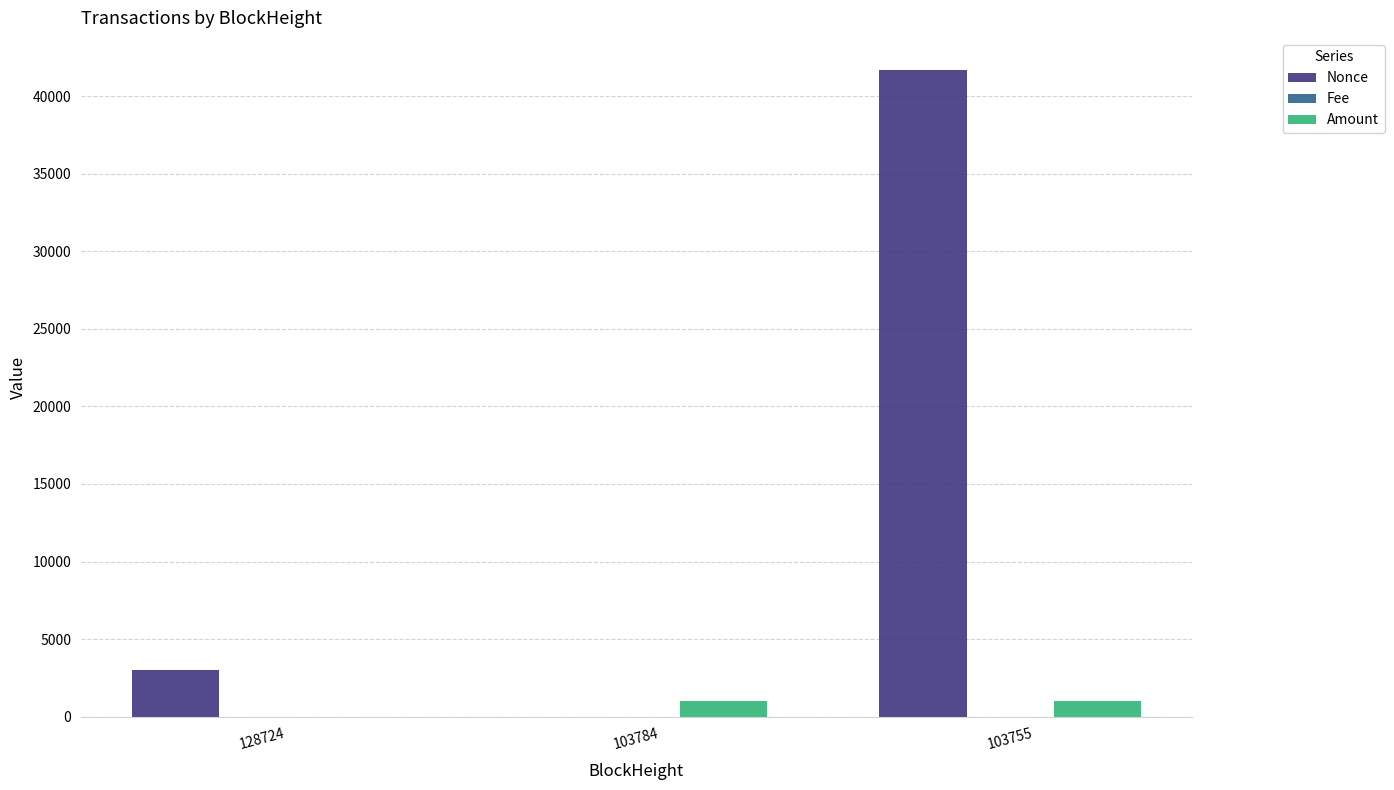

What is the spread (max minus min) of values at 128724?

2997.0